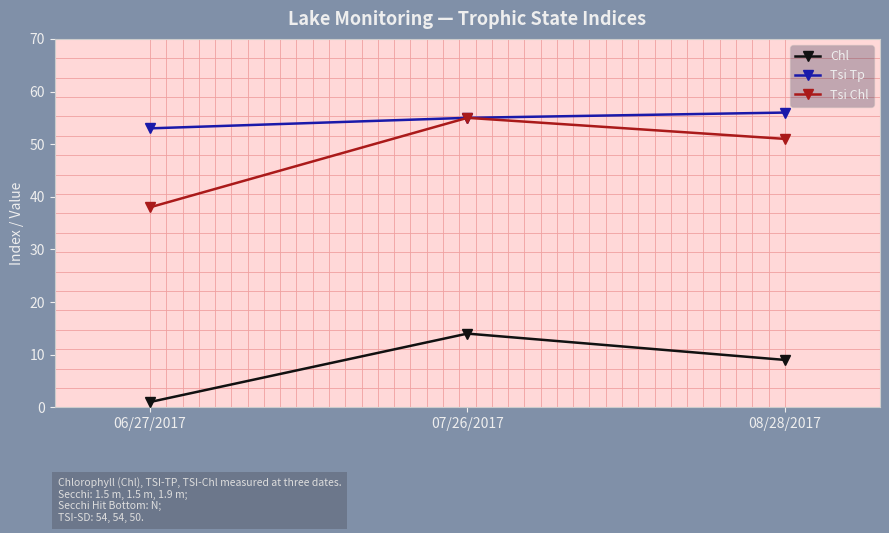

Count the Tsi Chl values in the range 38 to 55.

3